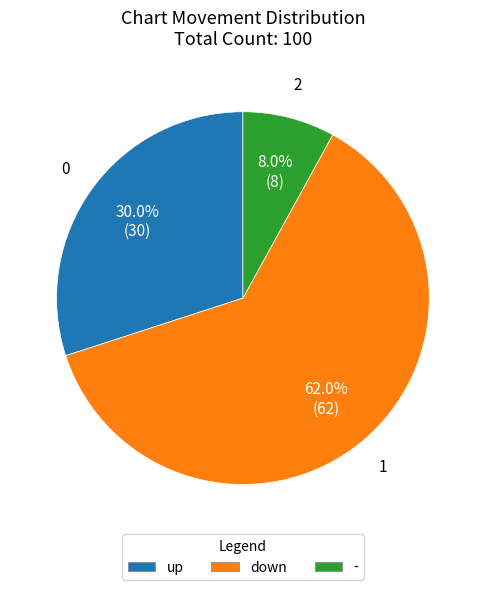

To the nearest percent, what portion does down represent?

62%